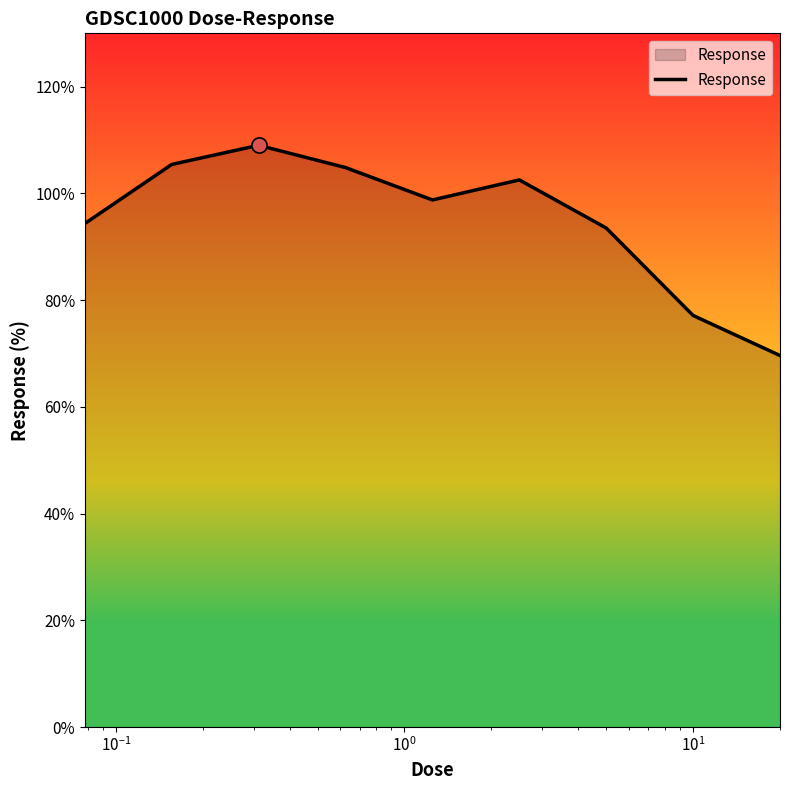

What is the difference between the maximum and minimum values?

39.4